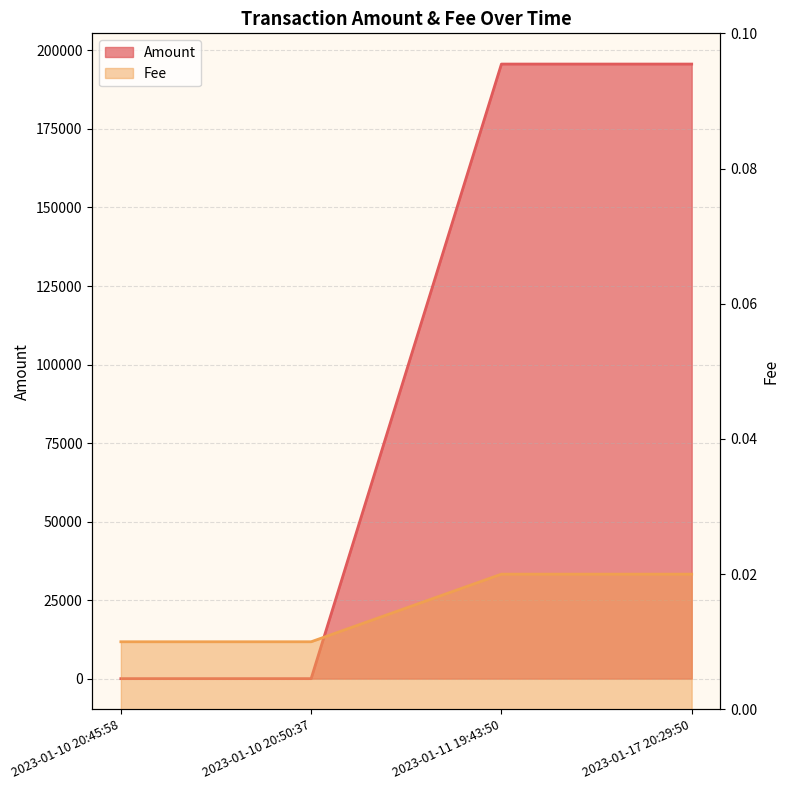

Which series has the widest spread of values?

Amount